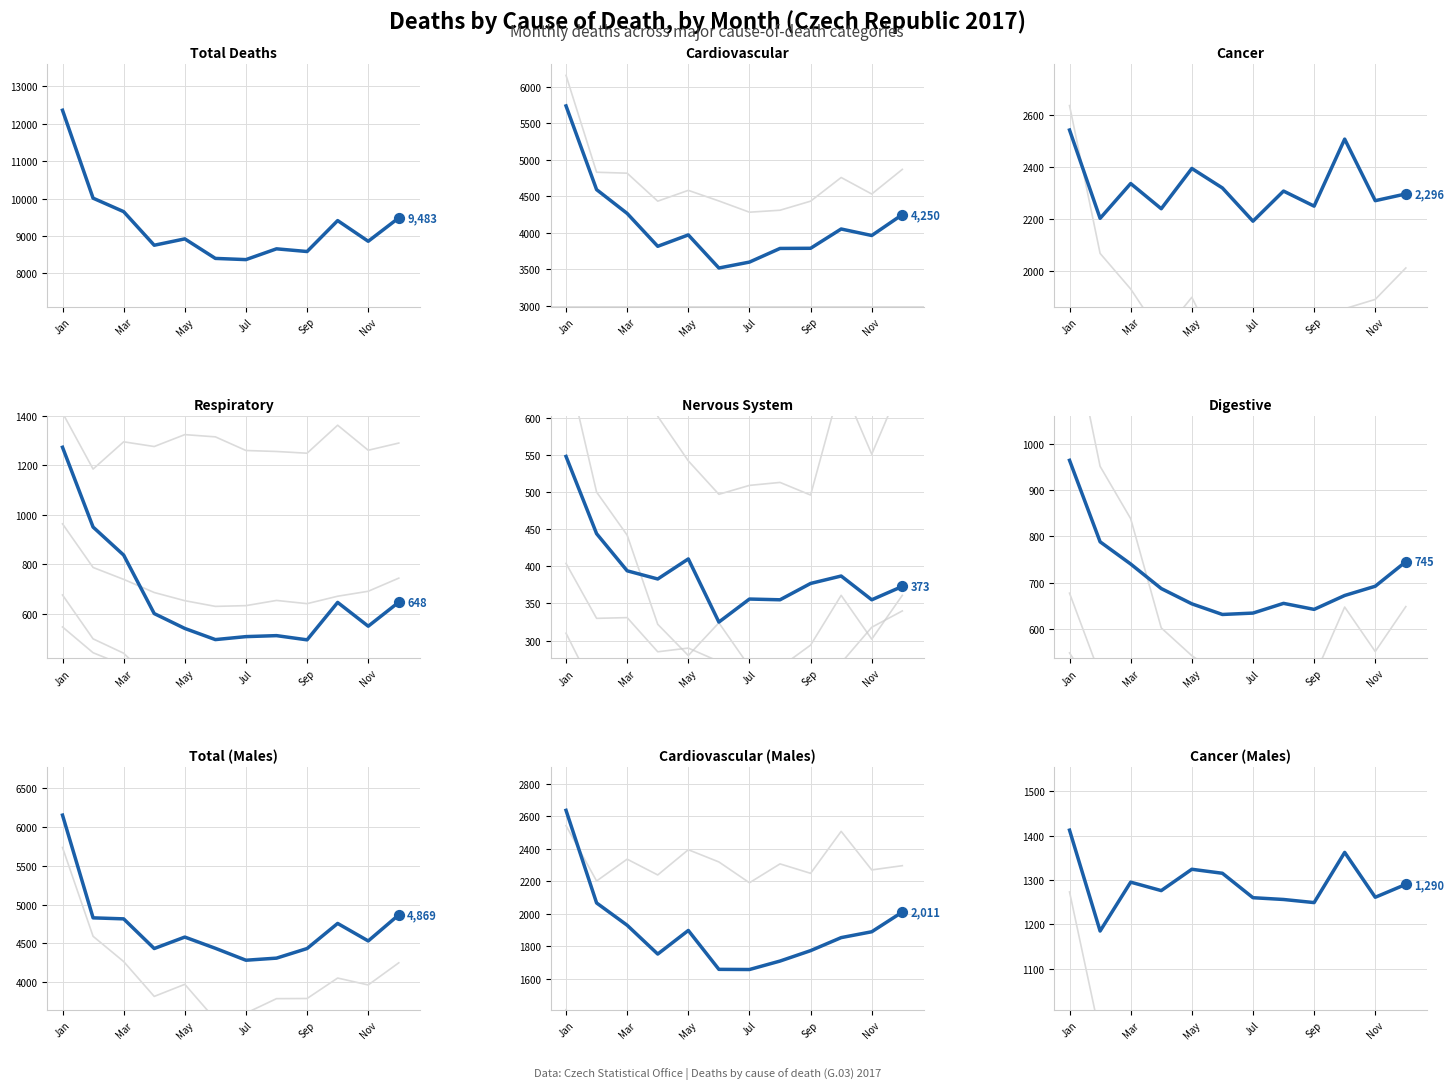

Is the value of Respiratory (X) at Nov greater than the value of Digestive (XI) at Sep?

No